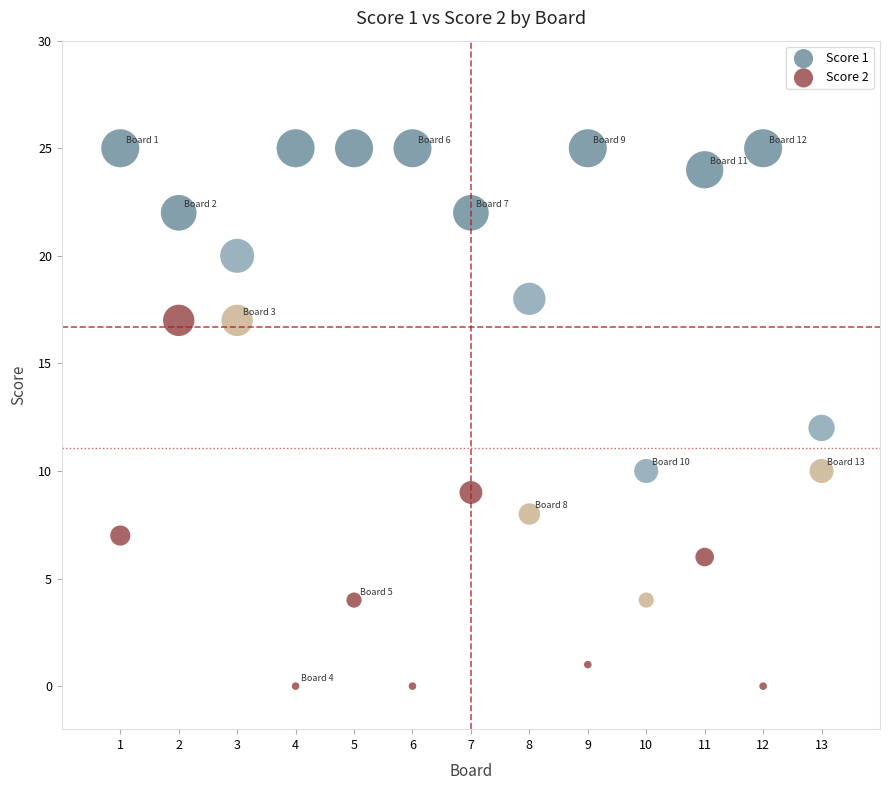

What is the X range (max minus min) for the scatter plot?

12